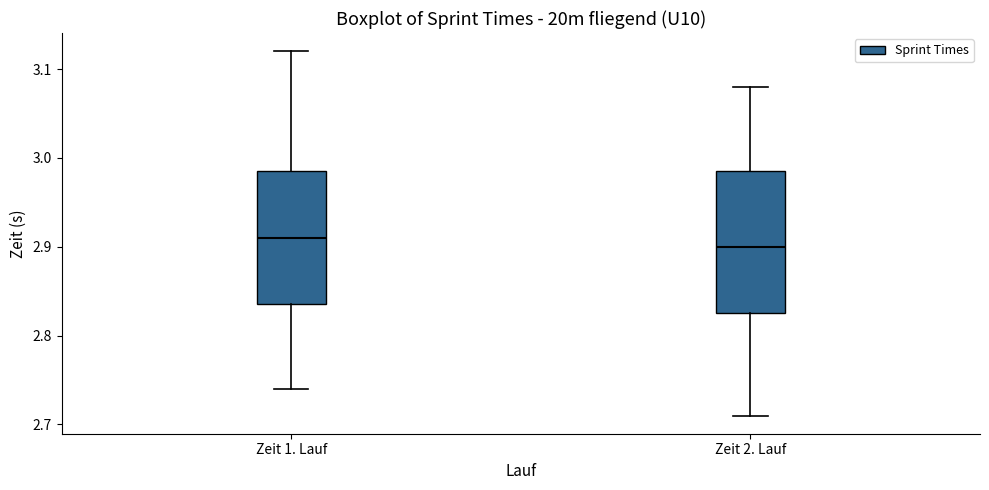

Which box is the tallest, from its lower edge to its upper edge?

Zeit 2. Lauf